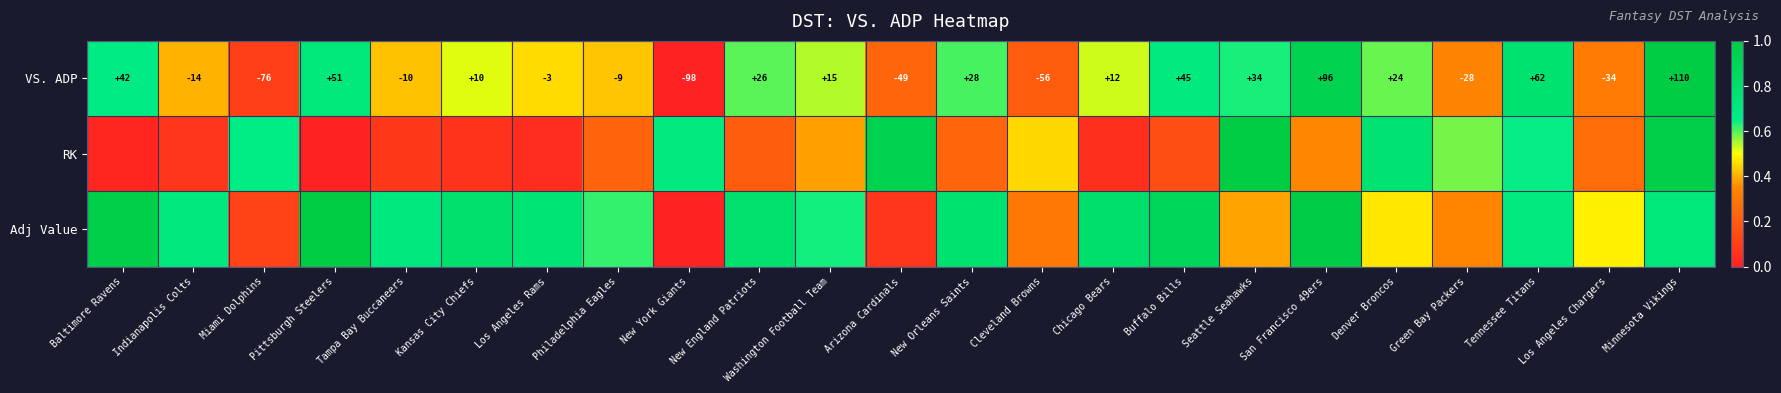

Where does the VS. ADP series first go above 12?

Baltimore Ravens